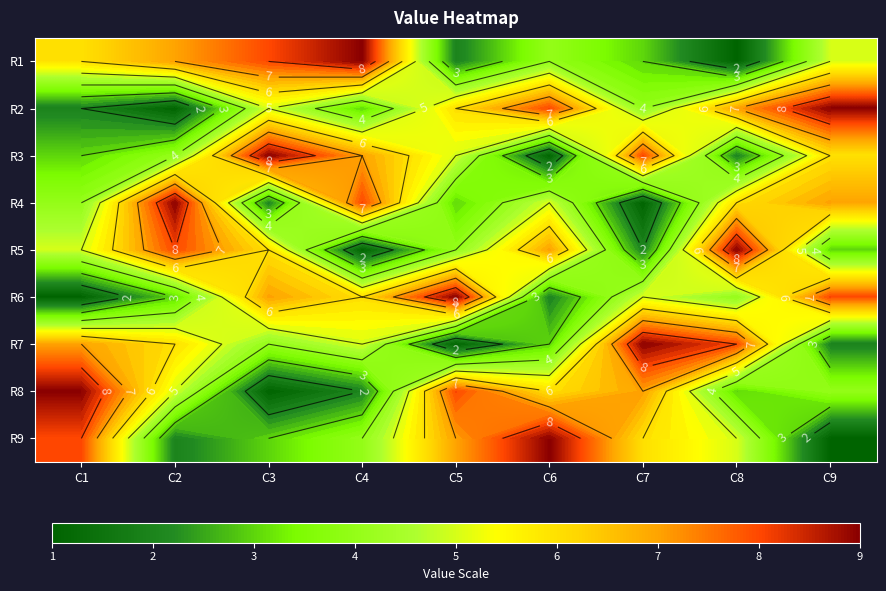

Is it true that R1 equals 3 at C2?

False